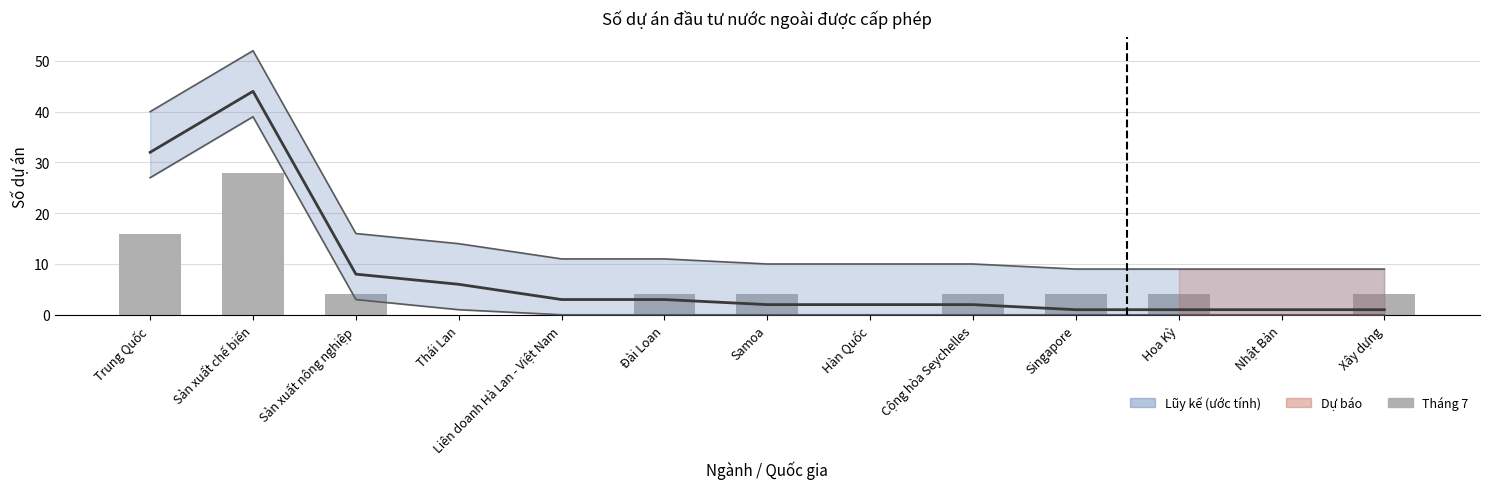

At which label does the data first exceed 4?

Trung Quốc